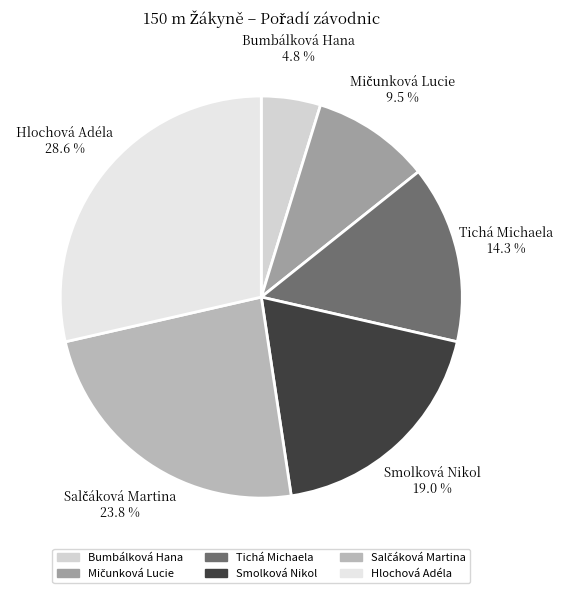

Between Tichá Michaela and Bumbálková Hana, which is larger?

Tichá Michaela